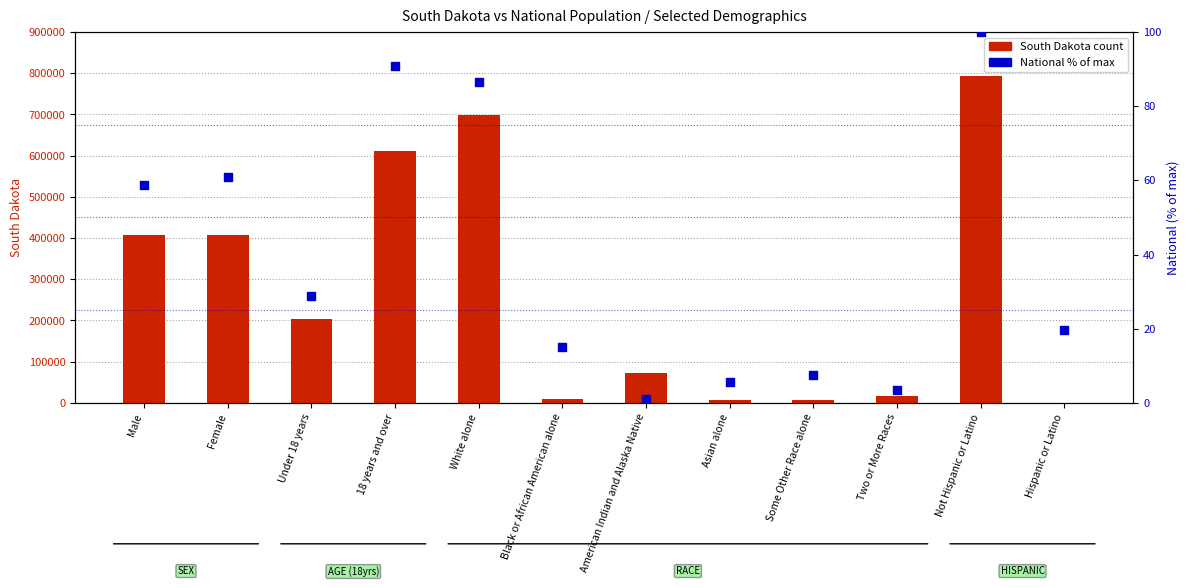

Which series contains the highest Y value?

South Dakota count